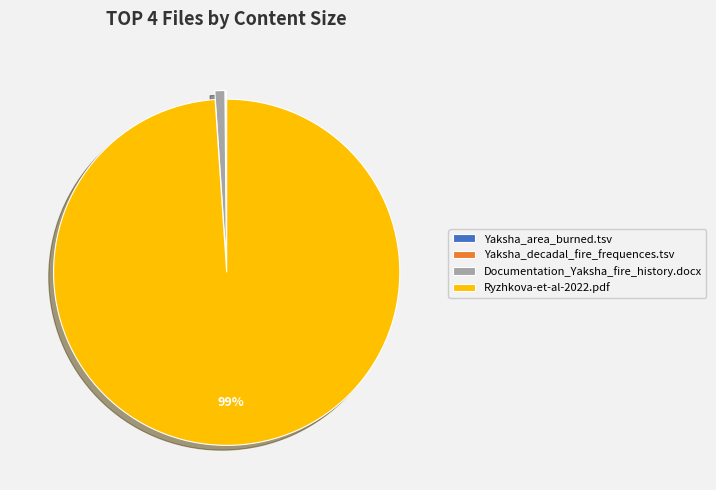

Does any single category account for the majority?

Yes